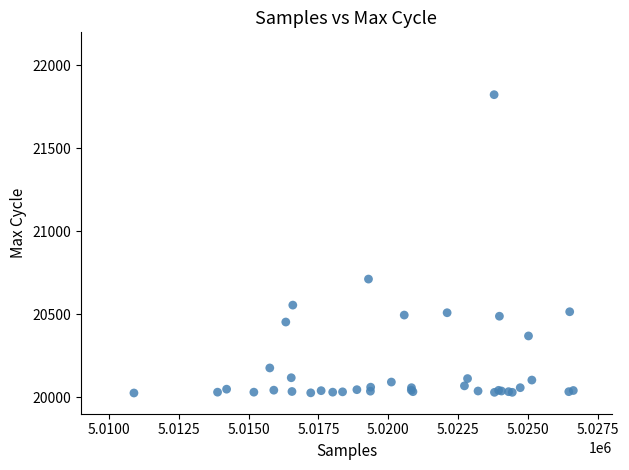

What Y value in the scatter plot is closest to 20924?

20712